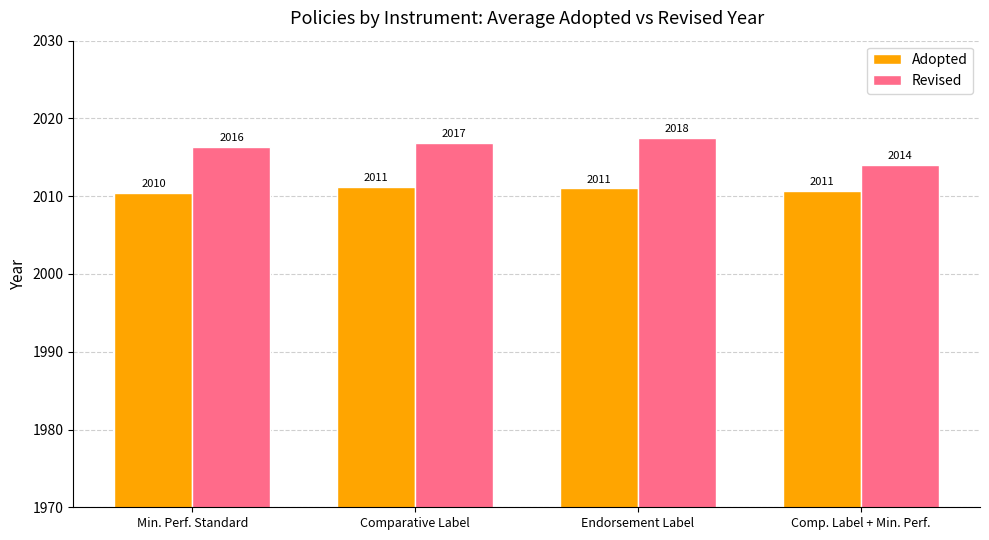

What is the difference between the highest and lowest values at Comparative Label?

5.6